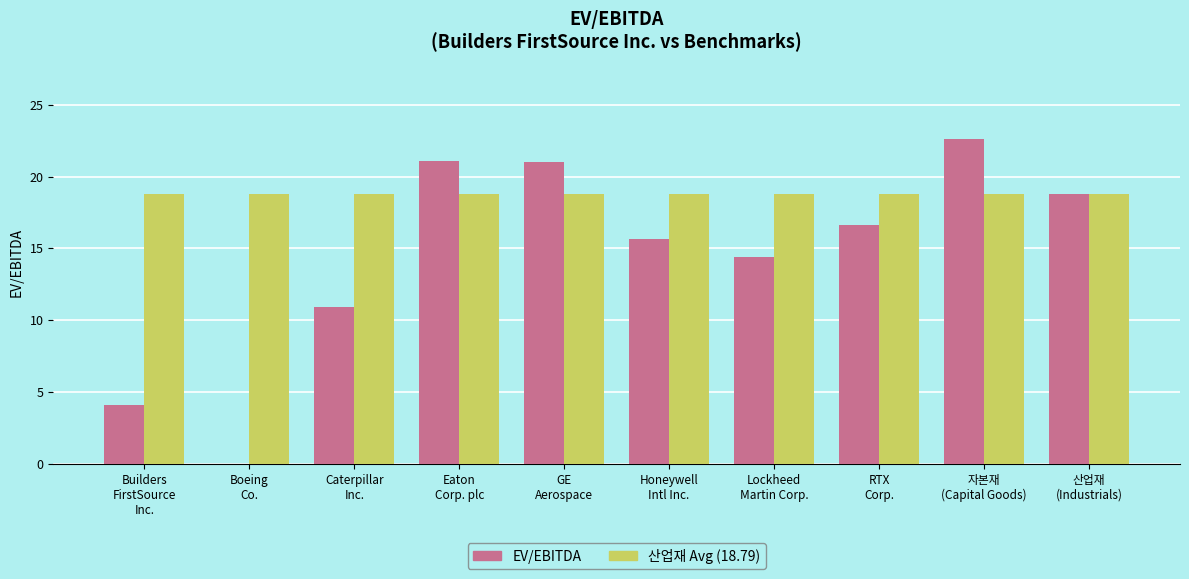

What is the greatest value displayed?

22.6